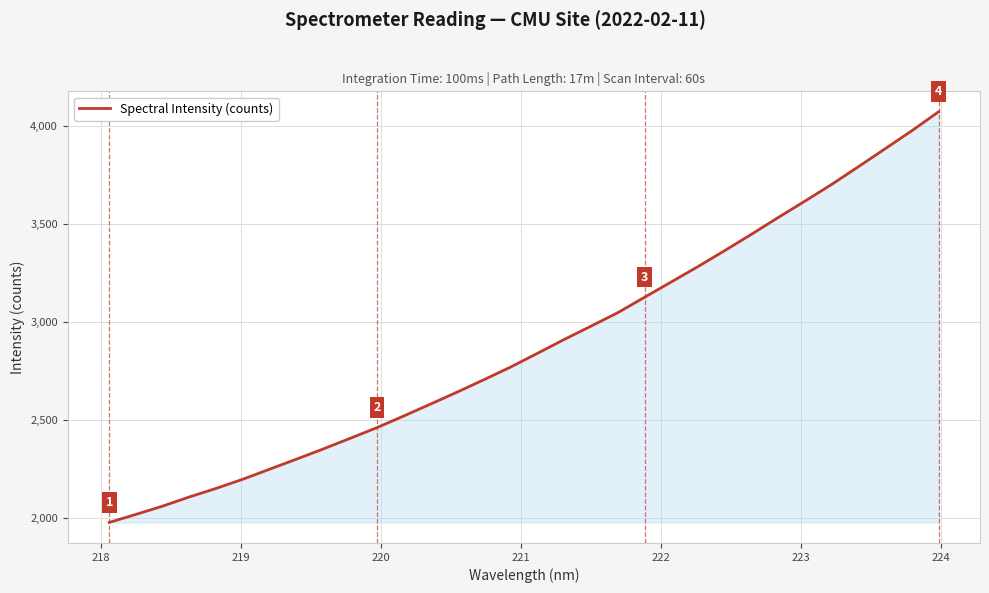

What is the minimum value shown in the chart?

1979.3